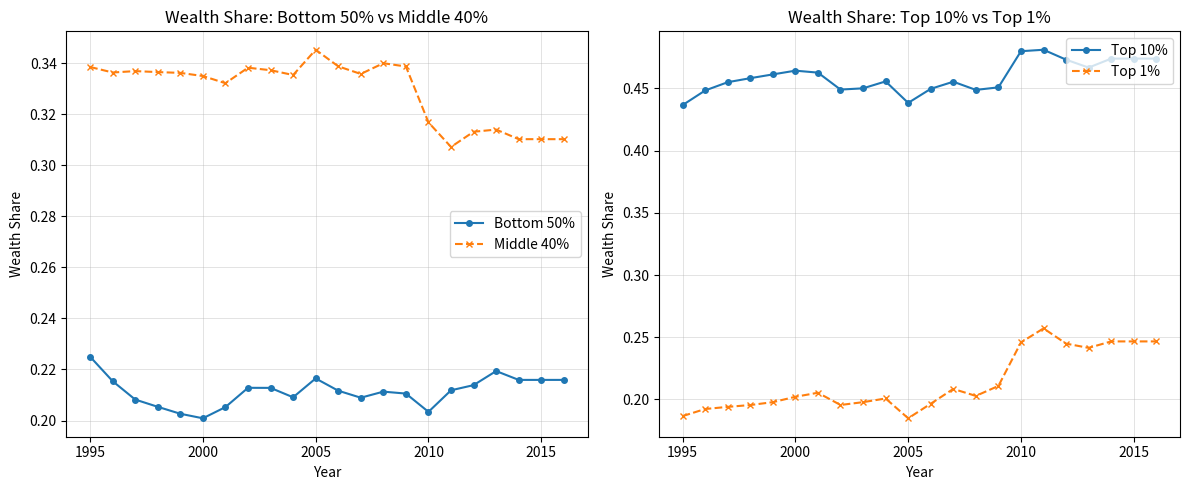

True or false: Top 1% and Top 10% cross at least once.

False